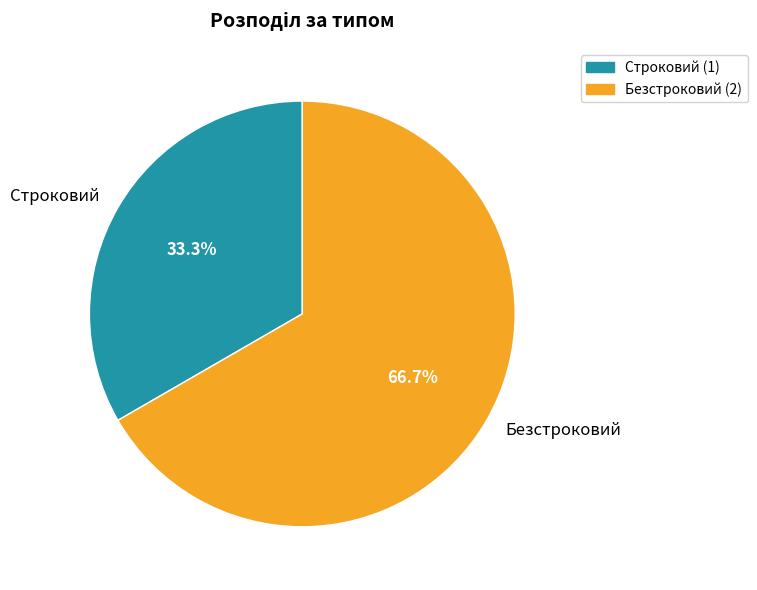

To the nearest percent, what percentage of the pie is Безстроковий?

67%